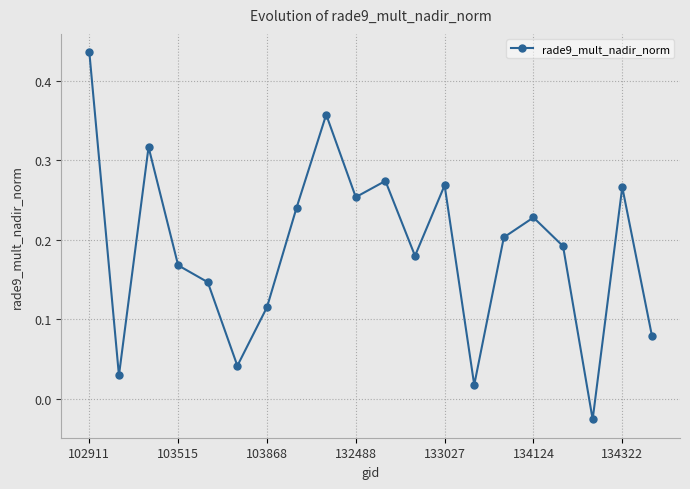

How many interior local valleys (lower than both neighbors) does the data have?

6